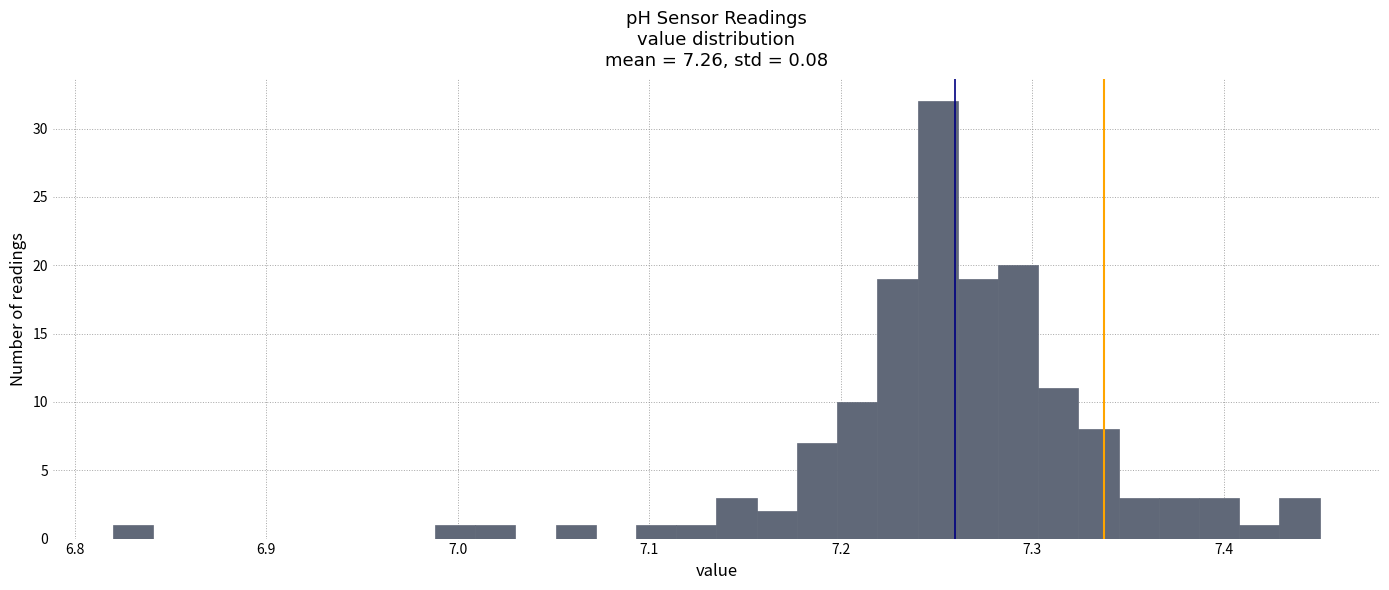

Around what value on the x-axis is the tallest bar? Give the approximate position of its centre, as read against the axis.

7.25